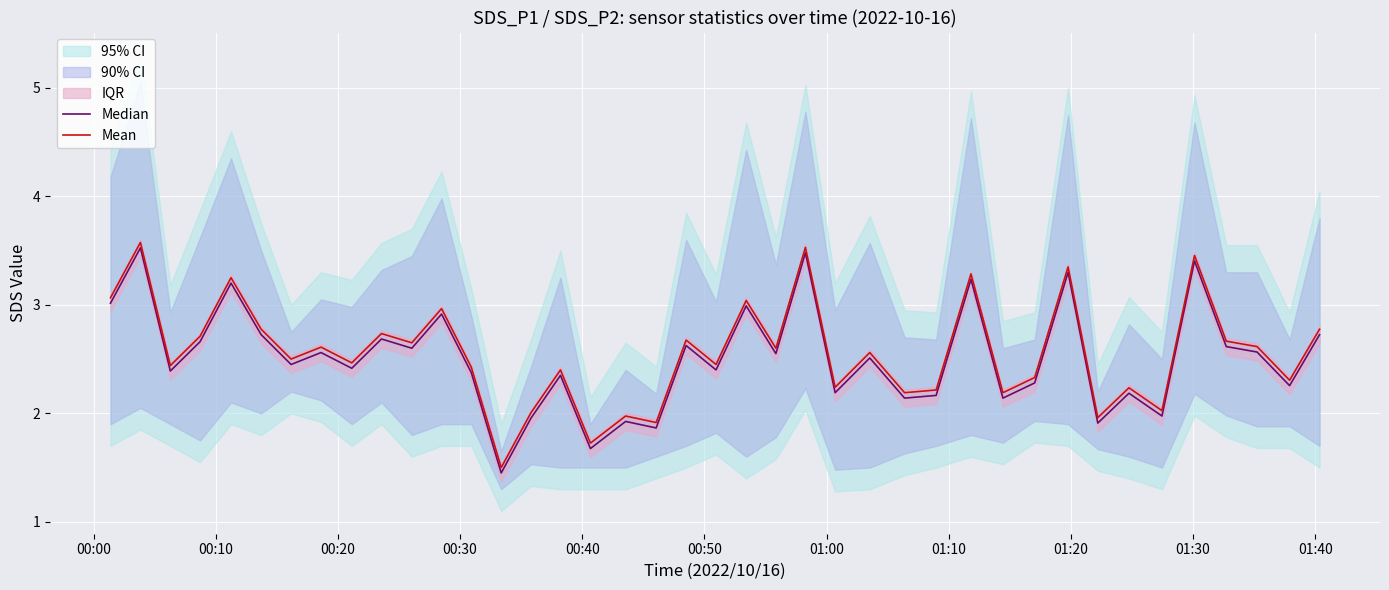

What is the minimum value for Median?

1.4